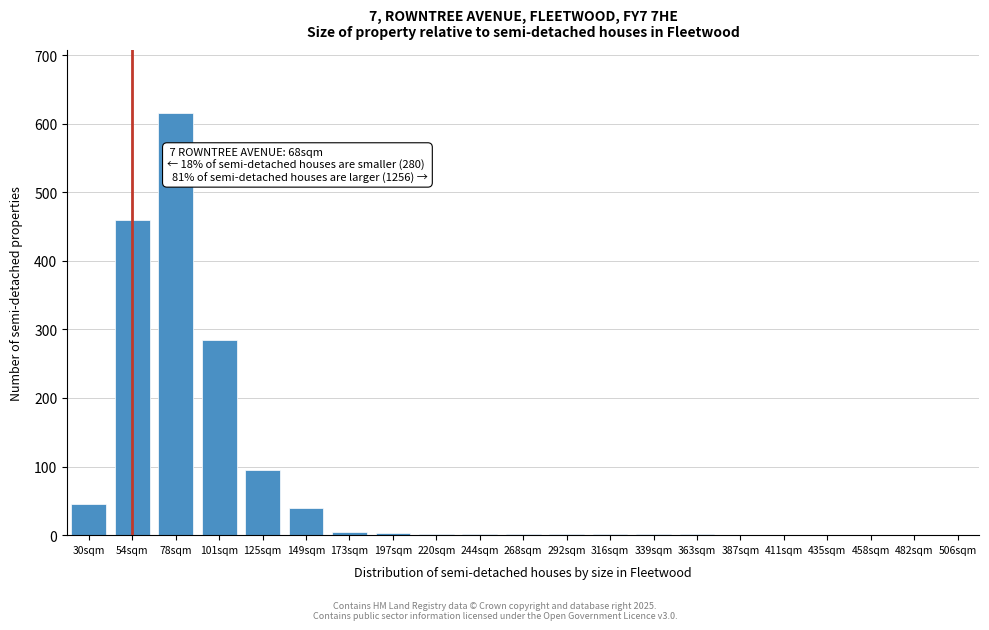

The chart shows a value of 325 at 435sqm. True or false?

False